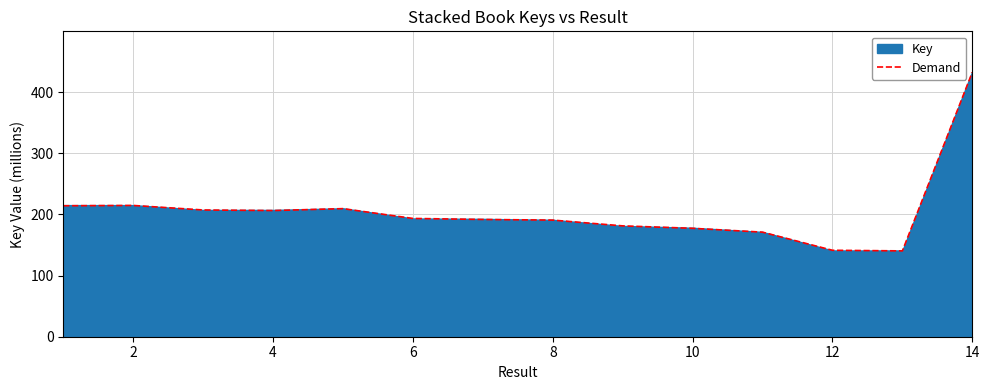

The value of Demand at 8 is 337.7. True or false?

False